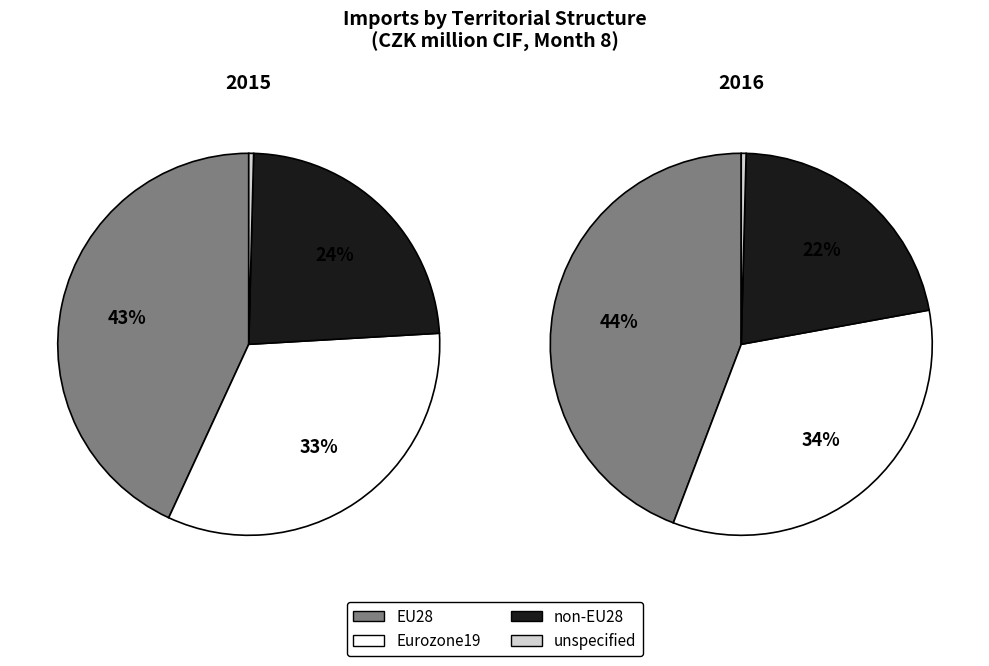

True or false: unspecified accounts for 0% of the total.

True